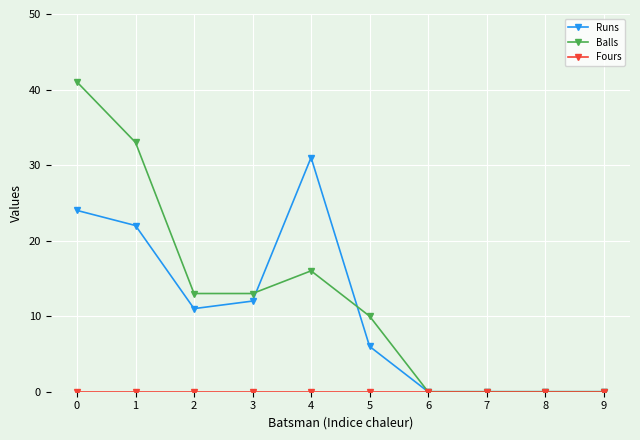

The value of Runs at 2 is 11. True or false?

True